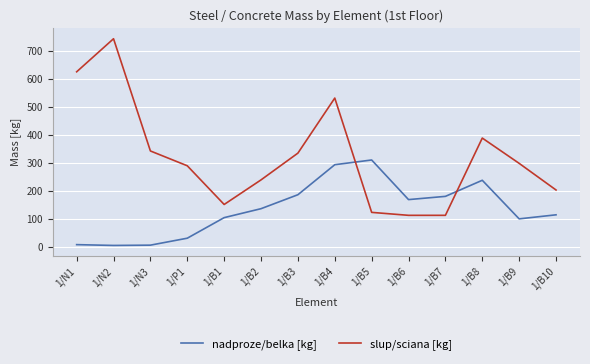

Which category has the highest value in the slup/sciana [kg] series?

1/N2